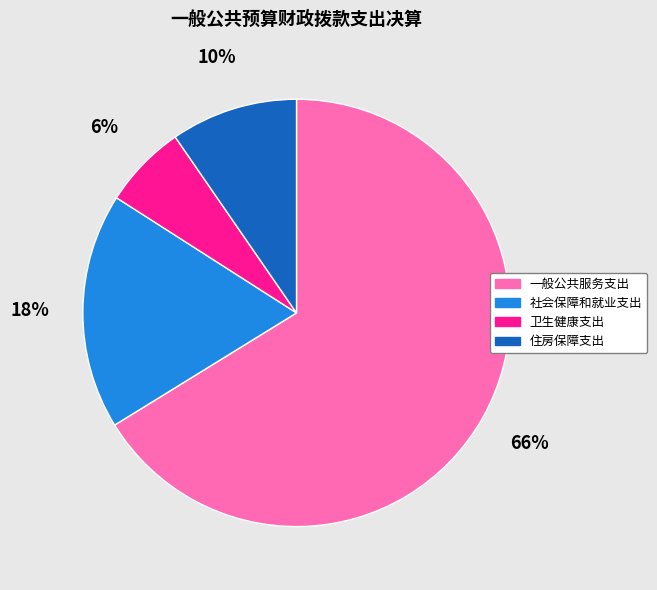

What percentage is the 住房保障支出 slice, to the nearest percent?

10%